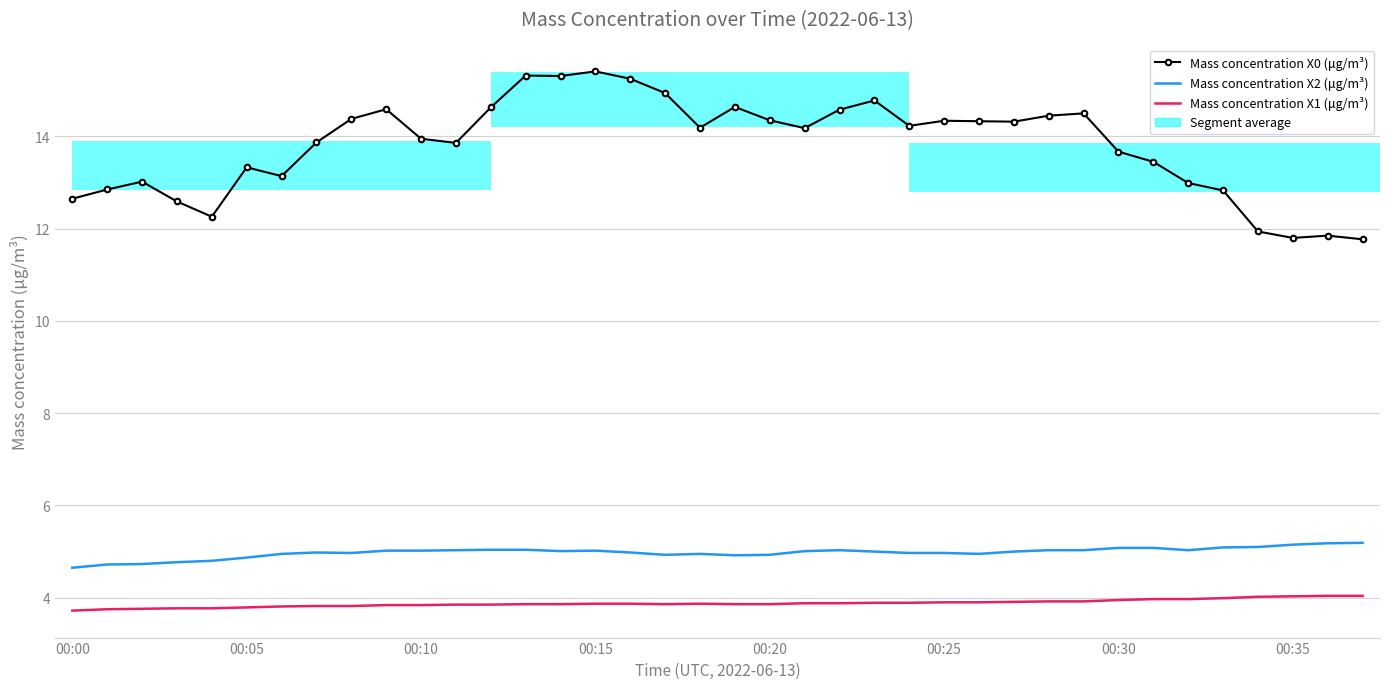

What is the sum of all Mass concentration X0 (μg/m³) values?

524.5